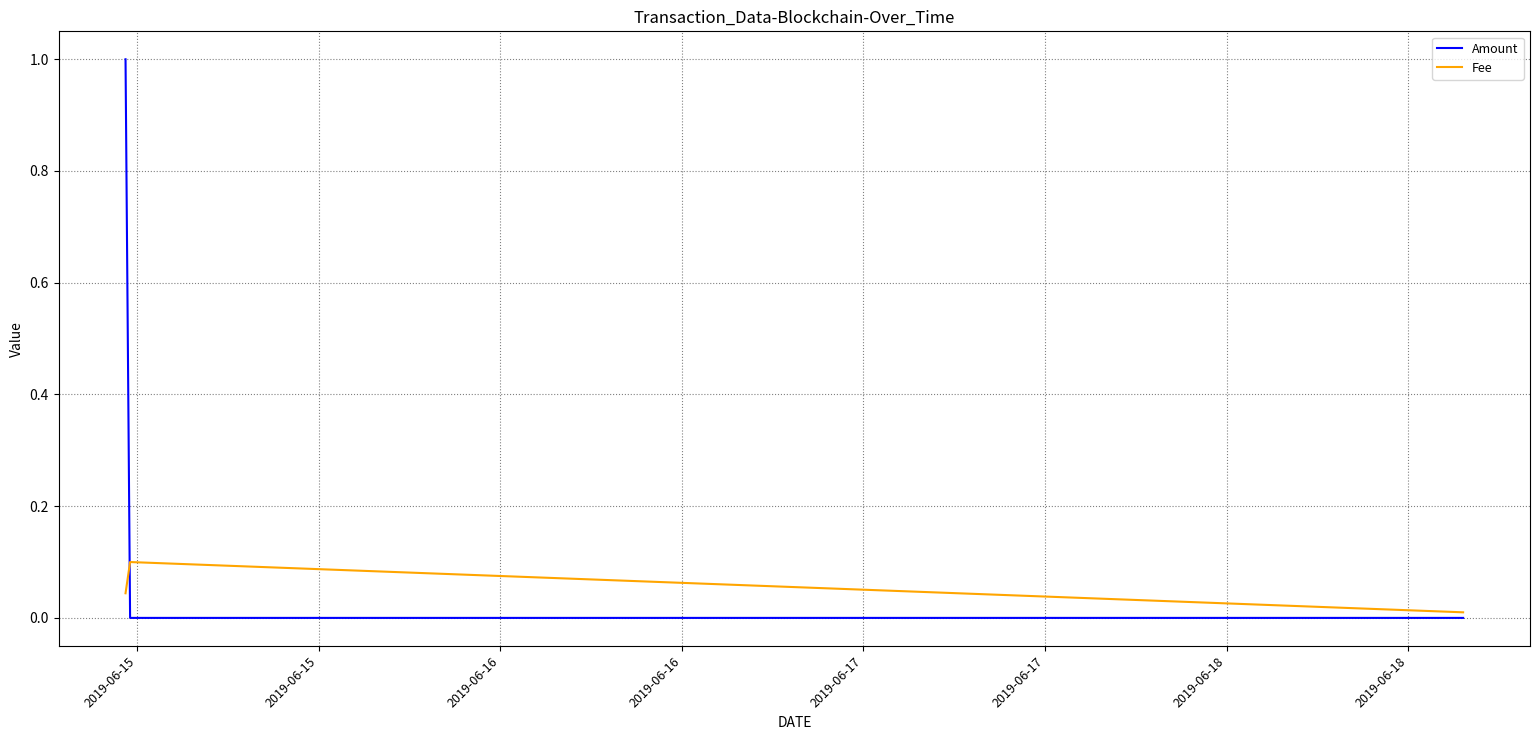

Which series has the largest total across all categories?

Amount